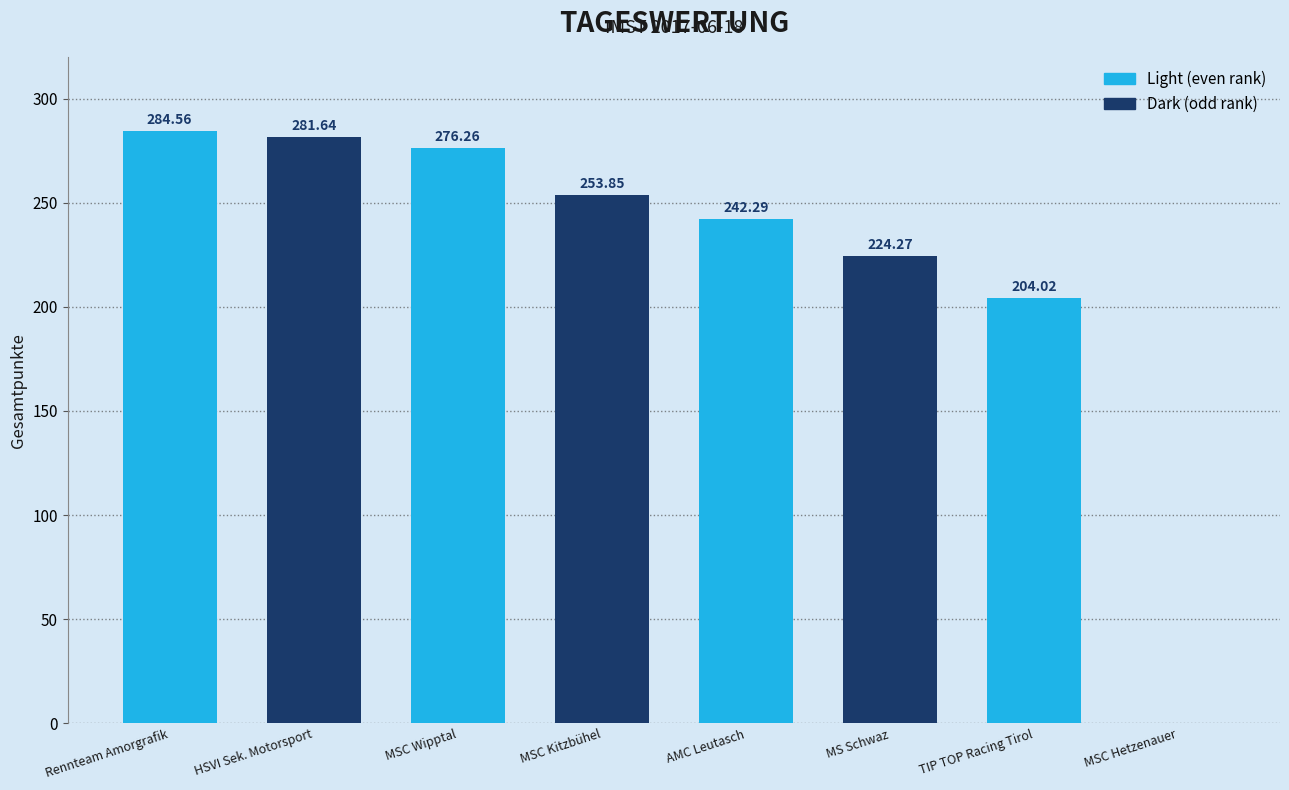

True or false: the data shows 242.3 at AMC Leutasch.

True